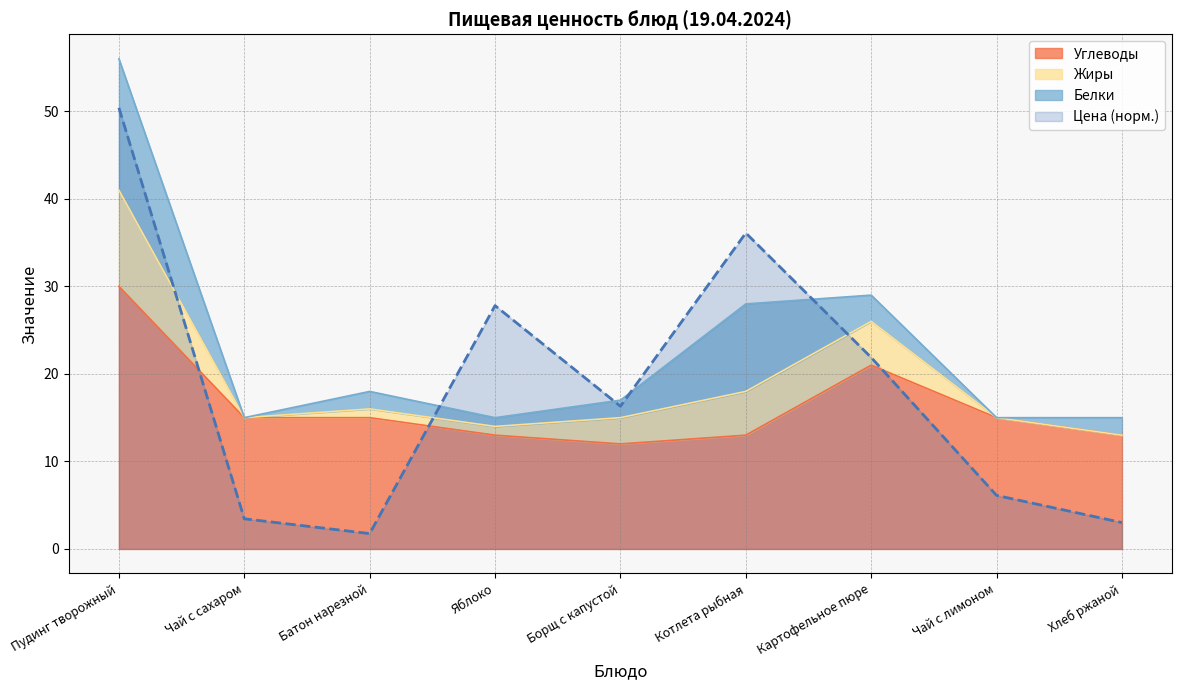

What is the average value of the Углеводы series?

16.3